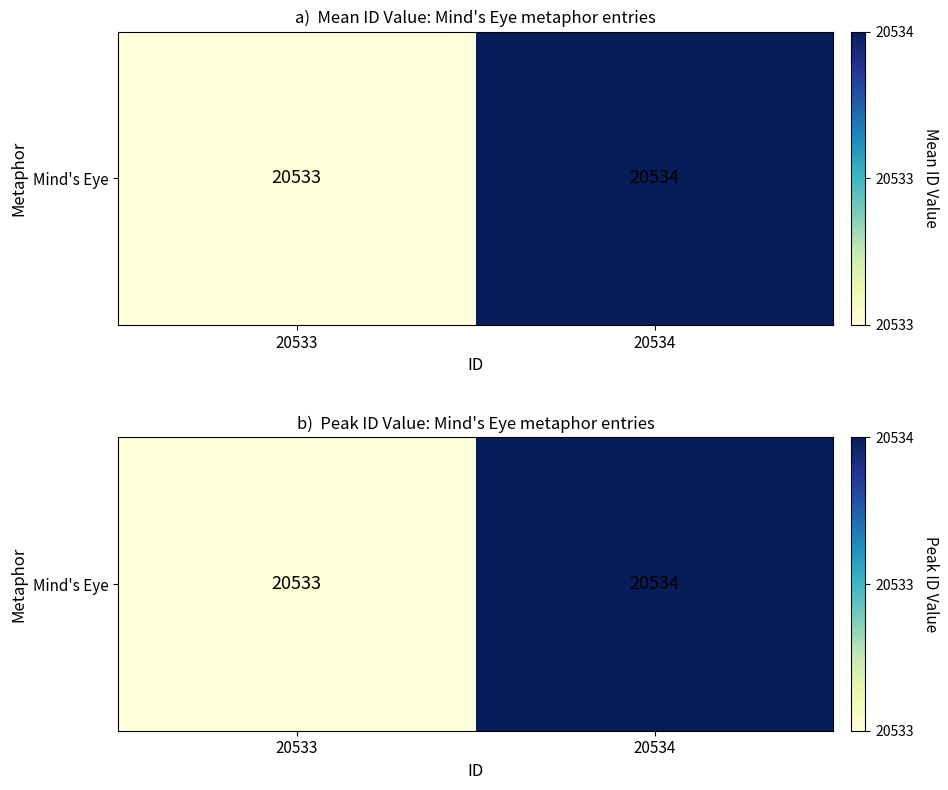

What is the minimum value shown in the chart?

20533